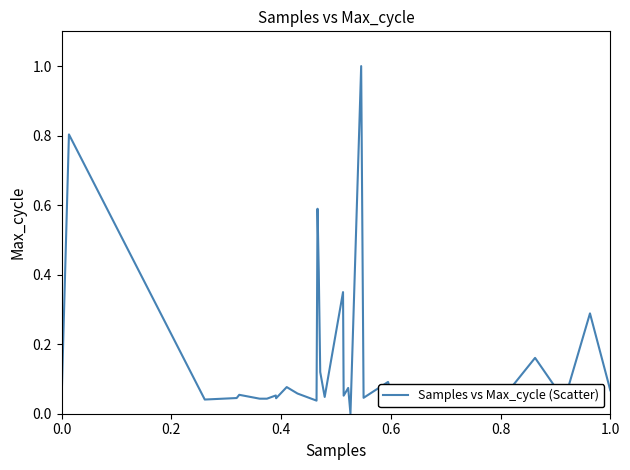

What is the greatest value displayed?

1.0